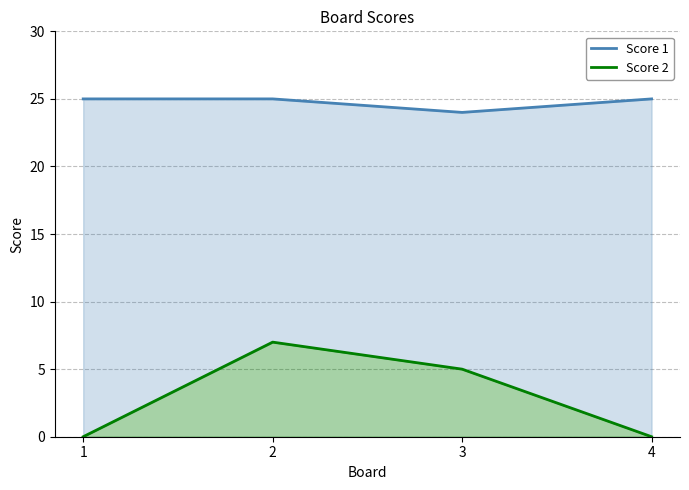

What is the spread (max minus min) of values at 1?

25